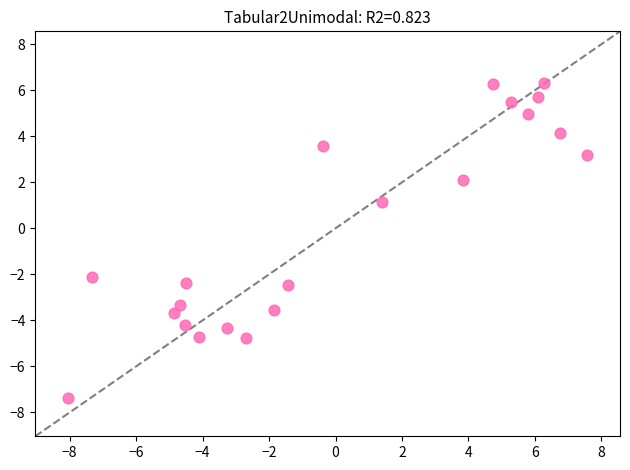

What Y value in the scatter plot is closest to 0?

1.1